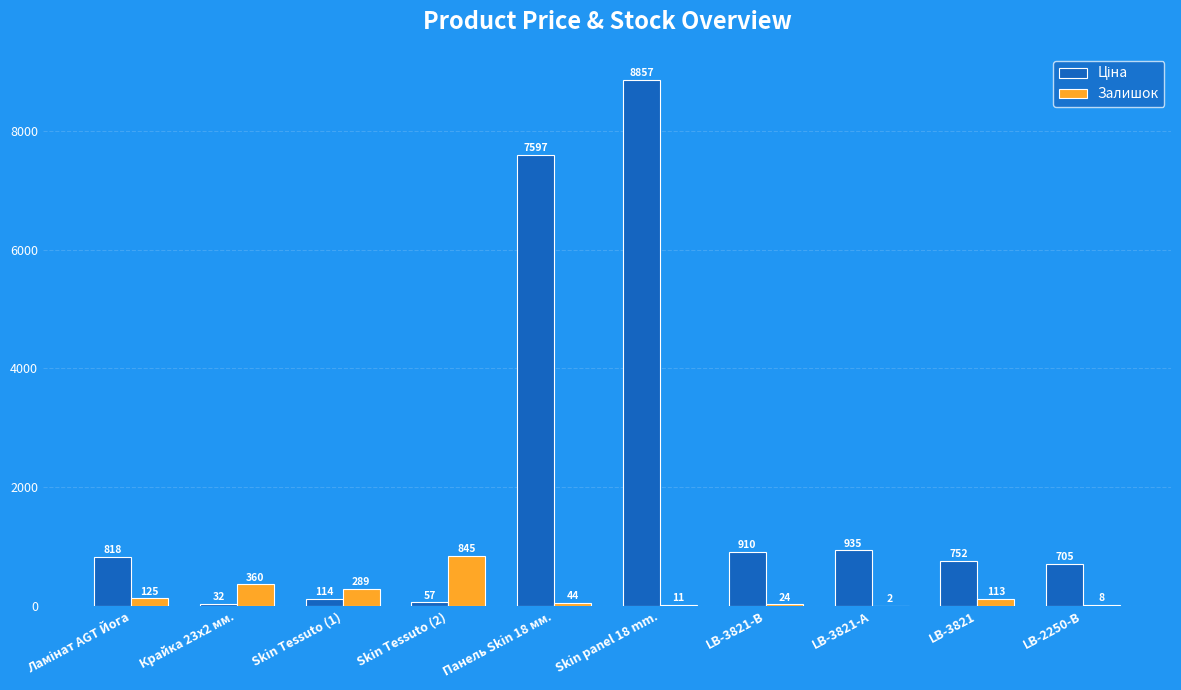

What is the highest value of the Залишок series?

845.0